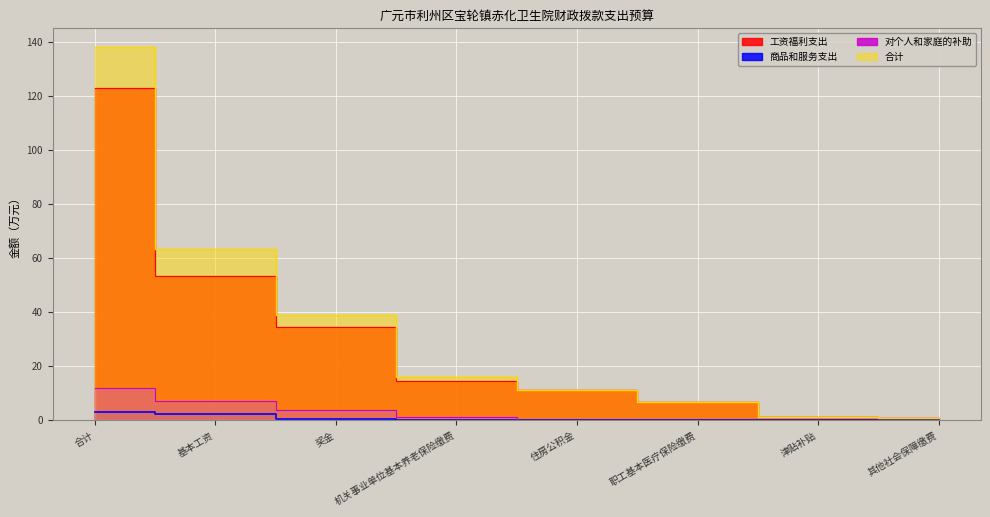

Reading right to left, list all the values displayed in this chart.

工资福利支出: 其他社会保障缴费=0.7	津贴补贴=1.4	职工基本医疗保险缴费=6.9	住房公积金=11.1	机关事业单位基本养老保险缴费=14.7	奖金=34.5	基本工资=53.5	合计=122.8
商品和服务支出: 其他社会保障缴费=0.0	津贴补贴=0.0	职工基本医疗保险缴费=0.0	住房公积金=0.0	机关事业单位基本养老保险缴费=0.0	奖金=0.7	基本工资=2.5	合计=3.1
对个人和家庭的补助: 其他社会保障缴费=0.0	津贴补贴=0.0	职工基本医疗保险缴费=0.0	住房公积金=0.0	机关事业单位基本养老保险缴费=1.1	奖金=3.8	基本工资=7.2	合计=12.1
合计: 其他社会保障缴费=0.7	津贴补贴=1.4	职工基本医疗保险缴费=6.9	住房公积金=11.1	机关事业单位基本养老保险缴费=15.9	奖金=39.1	基本工资=63.2	合计=138.1